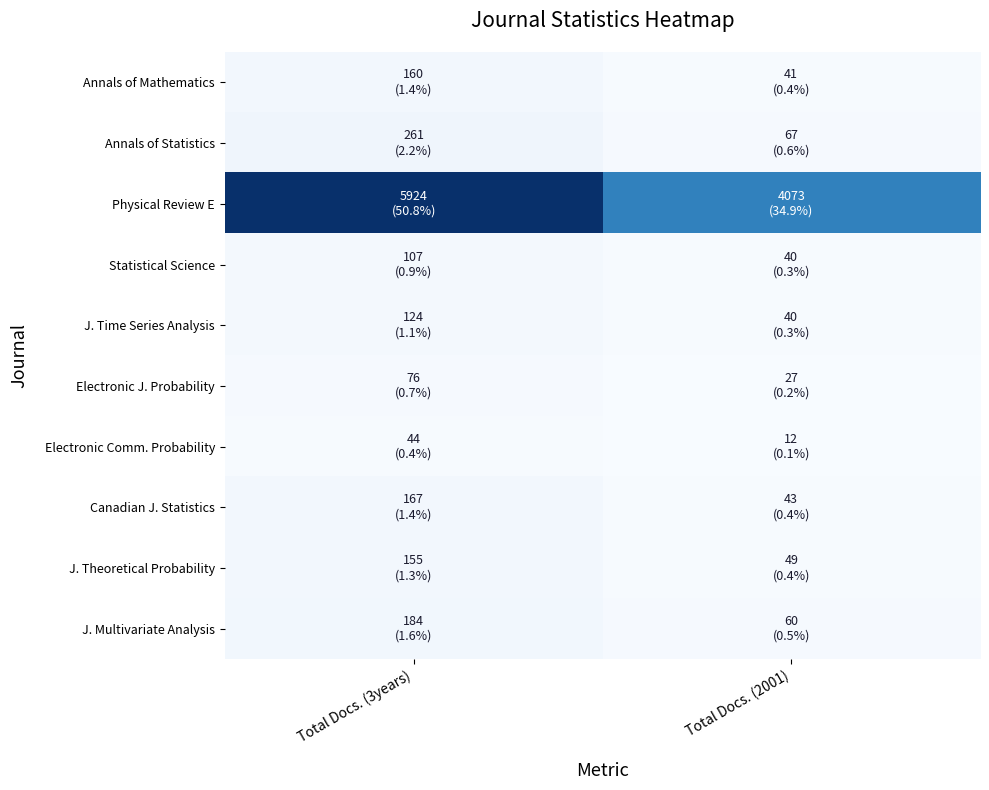

At how many categories does at least one series exceed 1175?

2